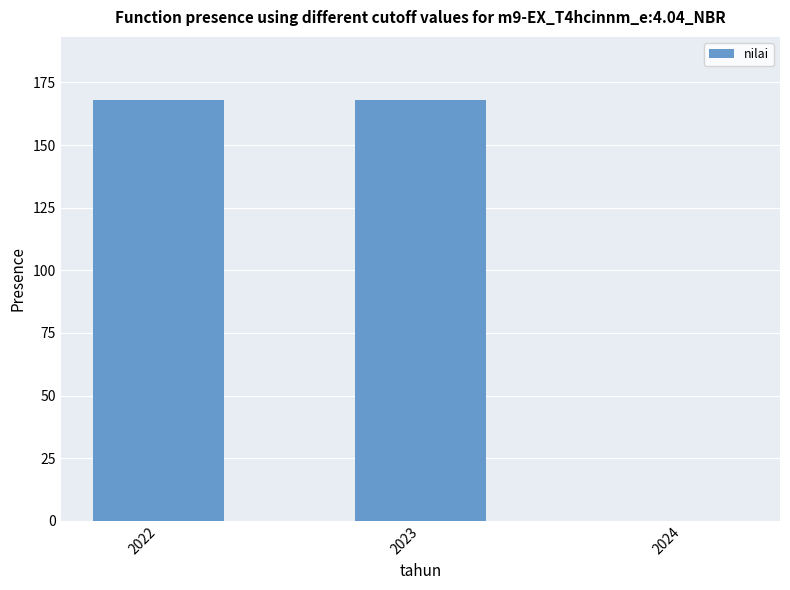

The value at 2022 is 168. True or false?

True